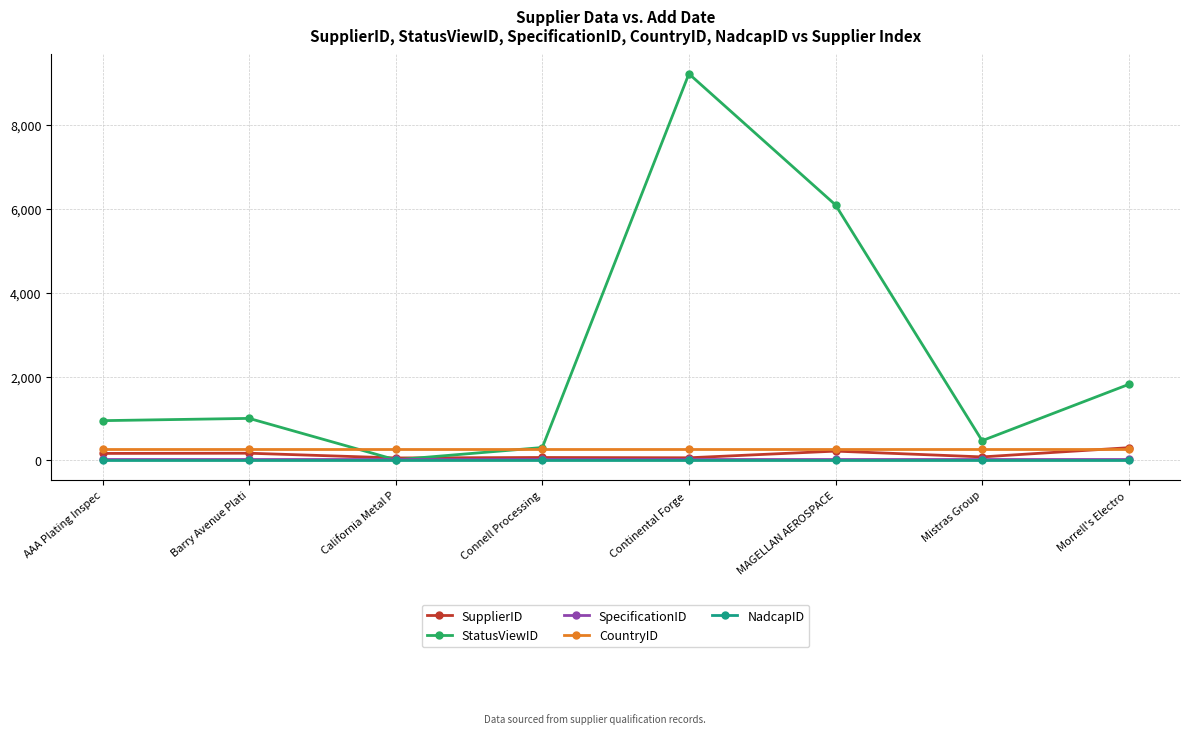

Which series has the largest total across all categories?

StatusViewID